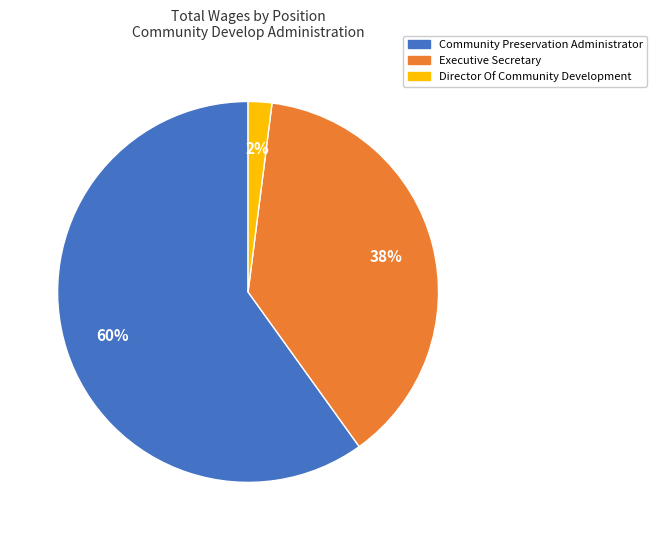

Which slice is the largest?

Community Preservation Administrator